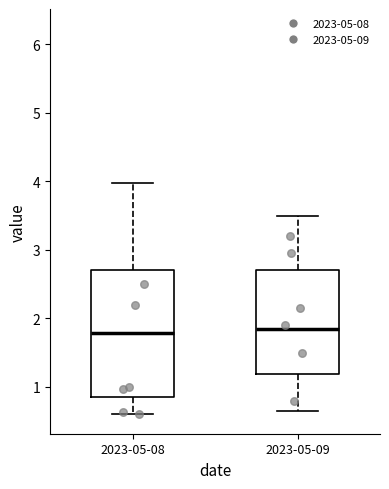

Where is the lower edge of the box for 2023-05-08 on the y-axis? The values are not printed on the chart, so give them approximately, as read against the axis.

0.9